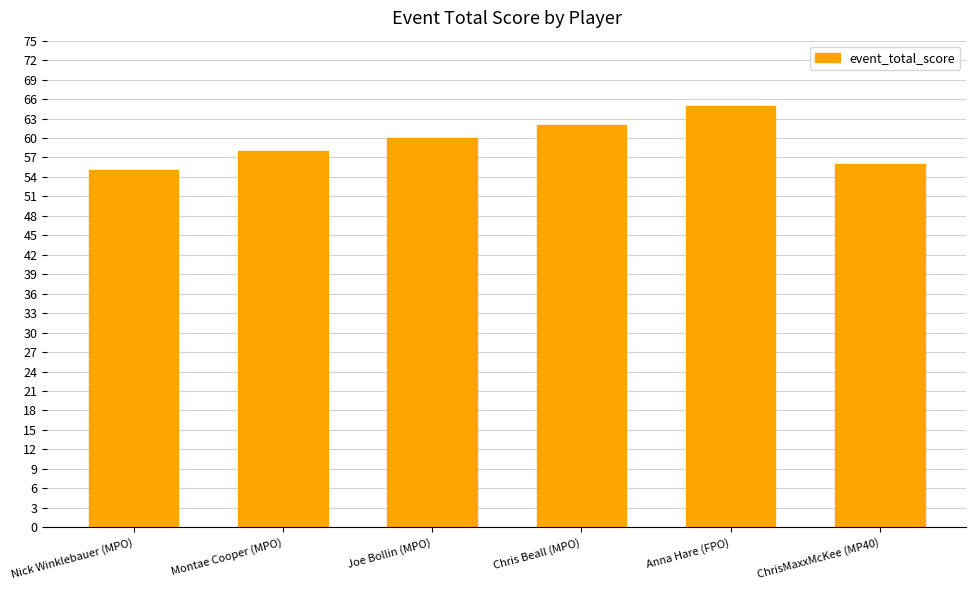

What is the difference between the values at Chris Beall (MPO) and Joe Bollin (MPO)?

2